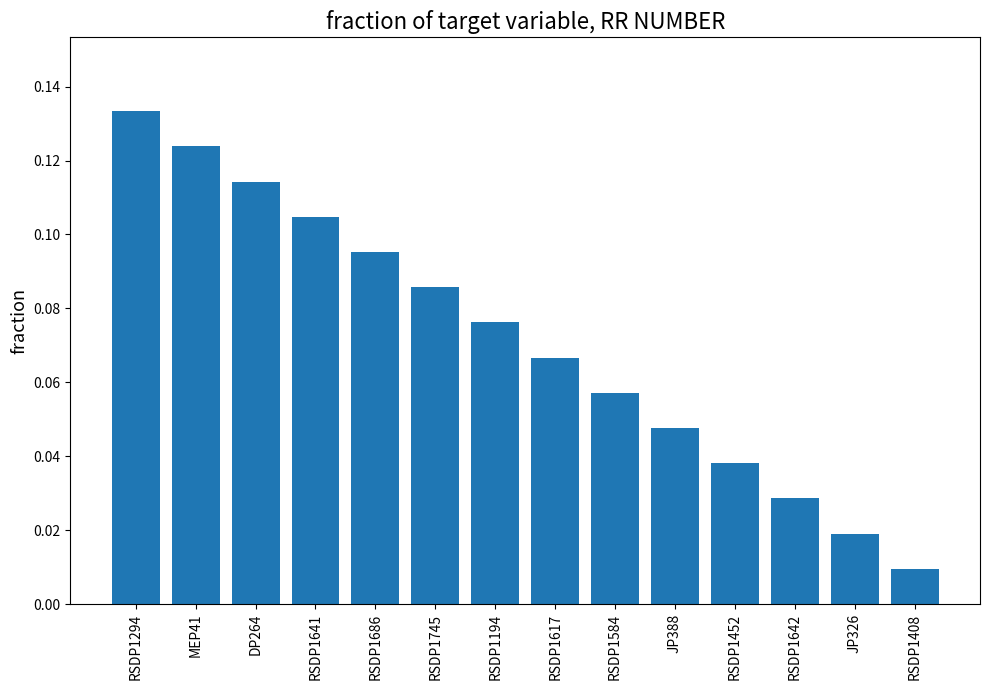

Is it true that the value at RSDP1294 is 0.2?

False